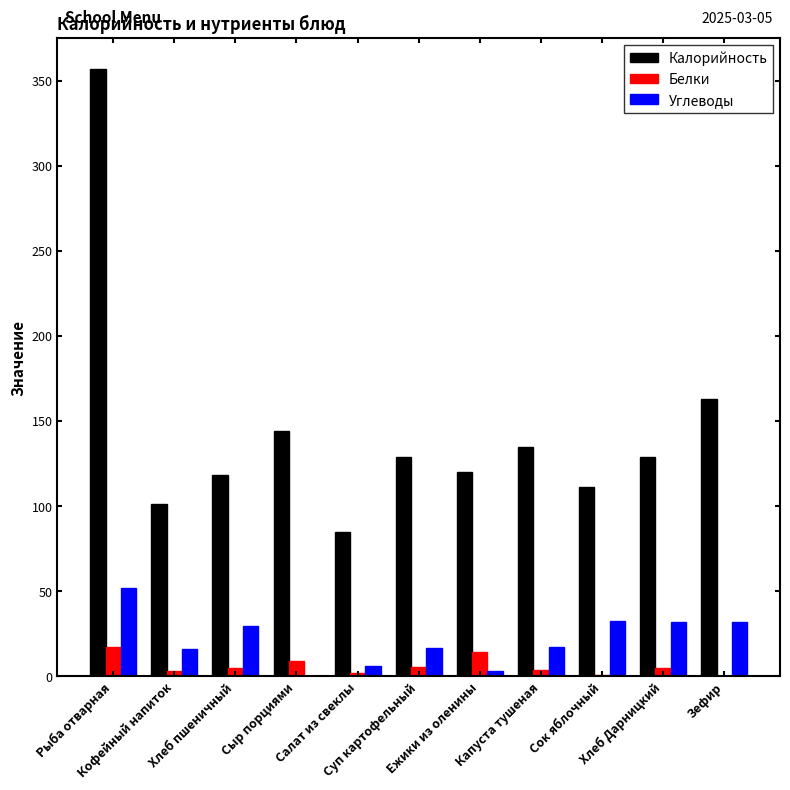

What is the sum of all Калорийность values?

1591.7